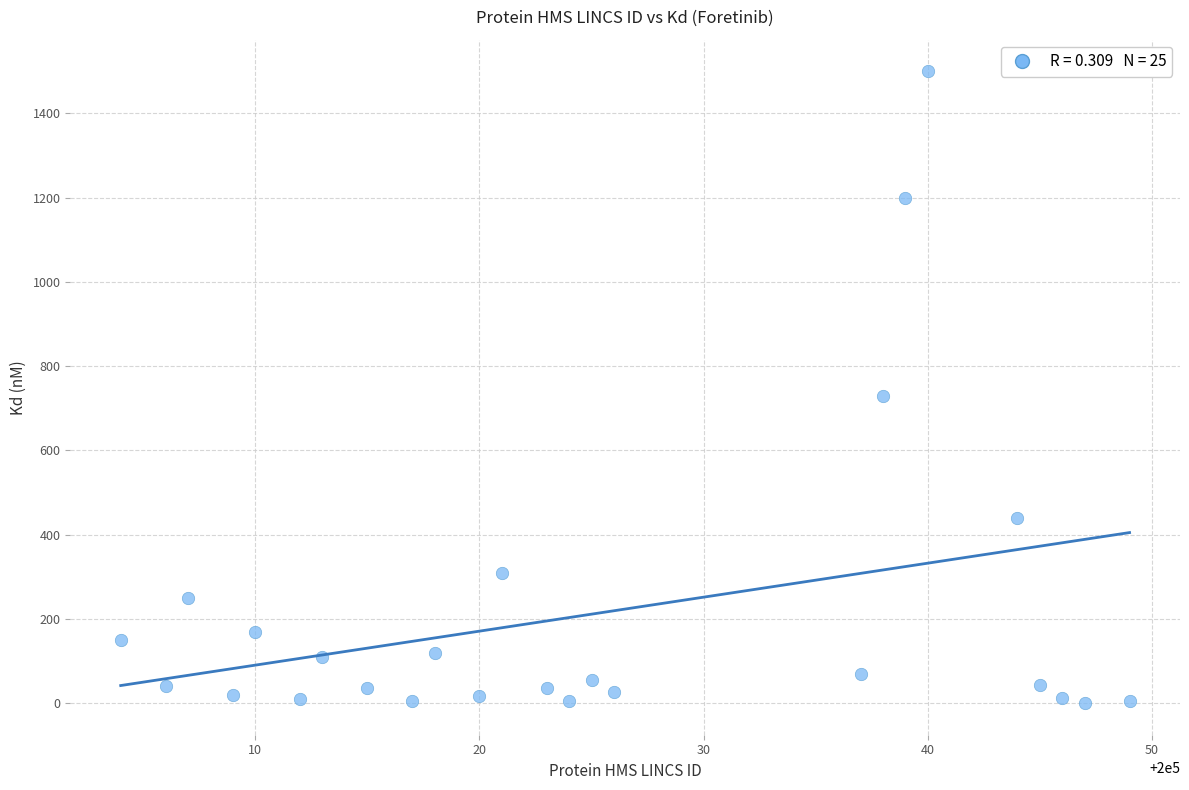

What is the range of X values (max minus min)?

45.0